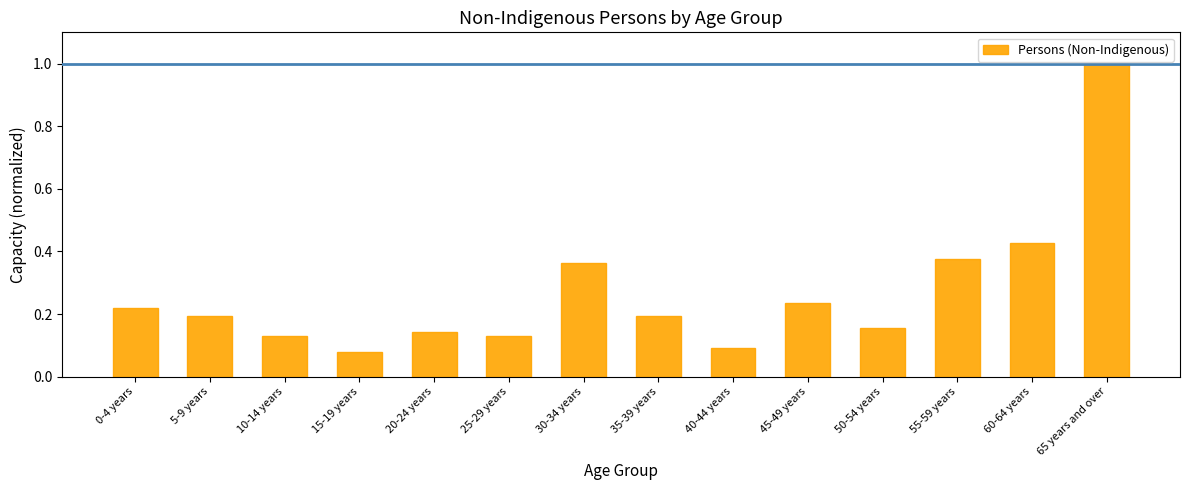

What is the label of the 14th bar from the right?

0-4 years